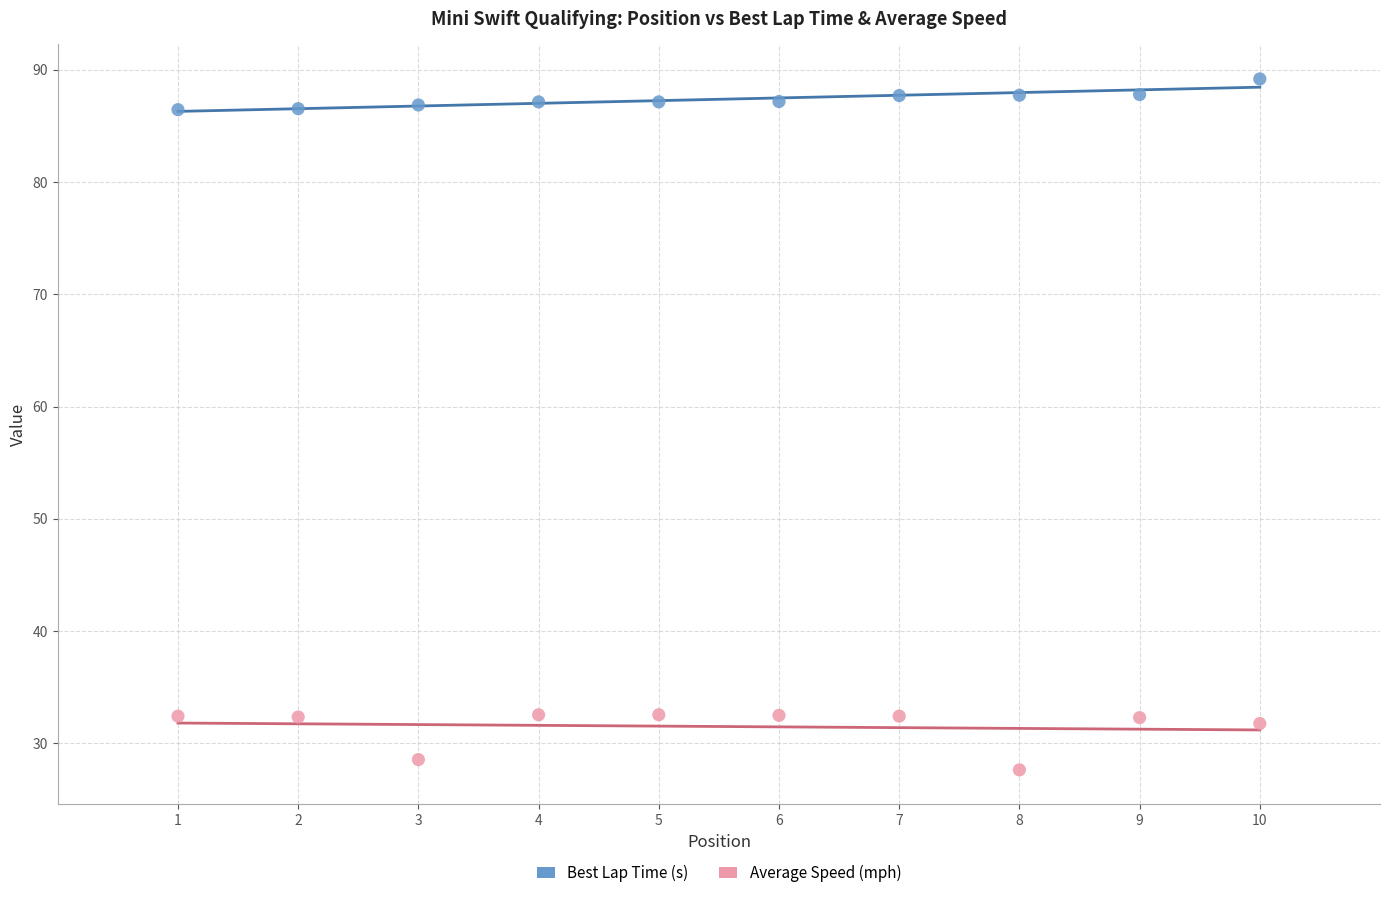

Across all data points, what is the range of X values (max minus min)?

9.0